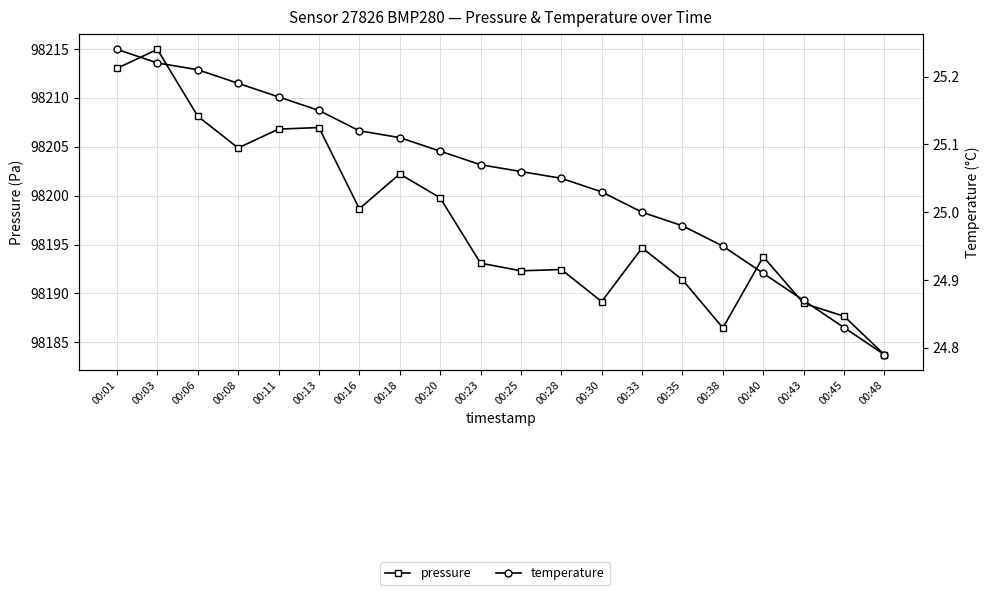

True or false: temperature has a value of 25.1 at 00:28.

True